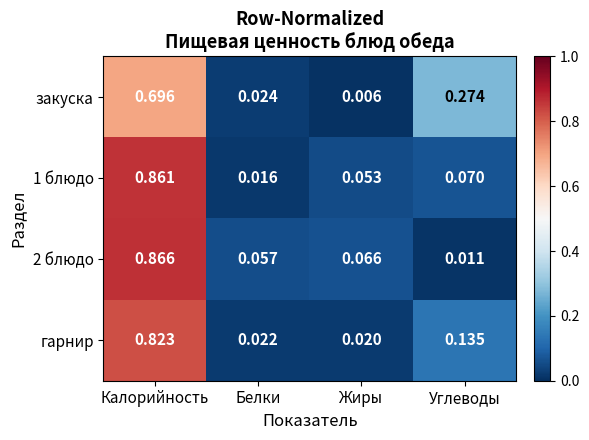

Rank the series at Калорийность from lowest to highest value.

закуска, гарнир, 1 блюдо, 2 блюдо